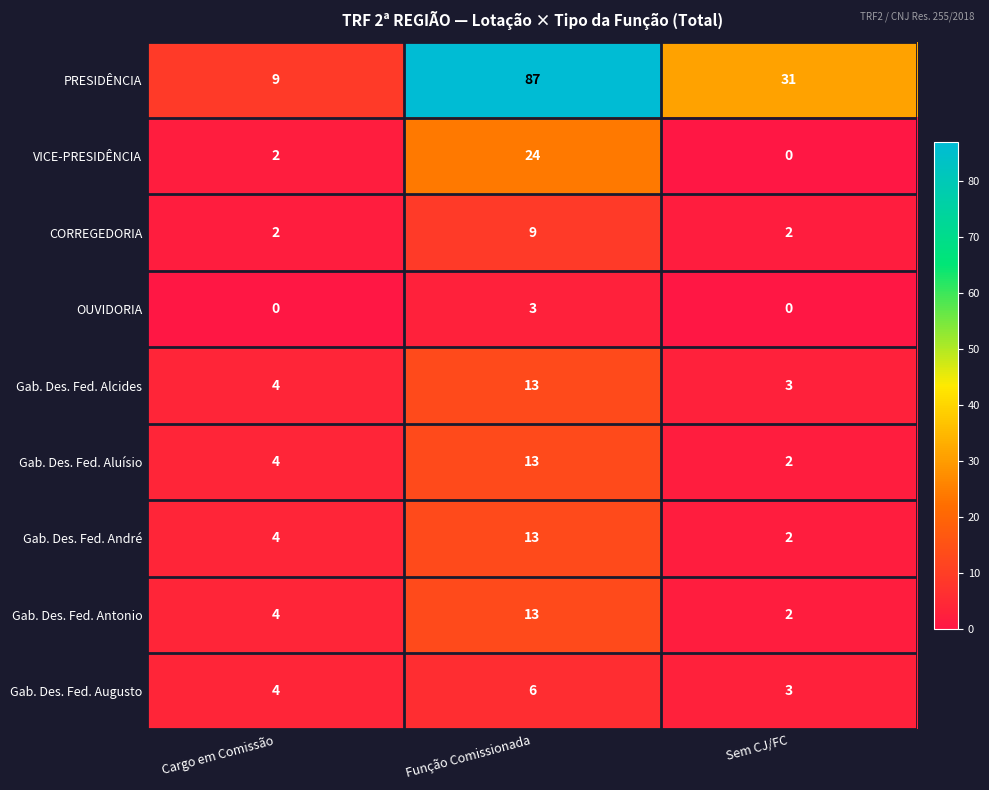

List the labels in order of Gab. Des. Fed. Alcides value, smallest first.

Sem CJ/FC, Cargo em Comissão, Função Comissionada